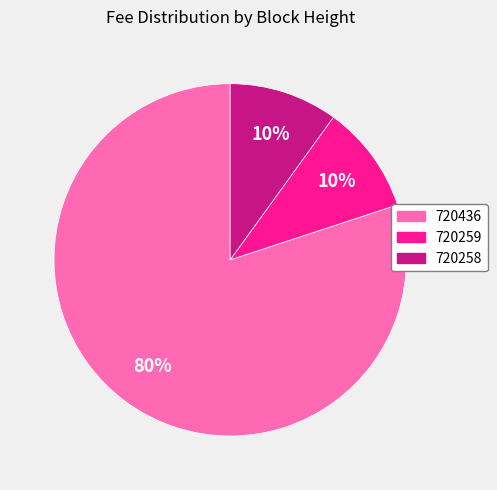

To the nearest percent, what is the difference between the largest and smallest slice percentages?

70%